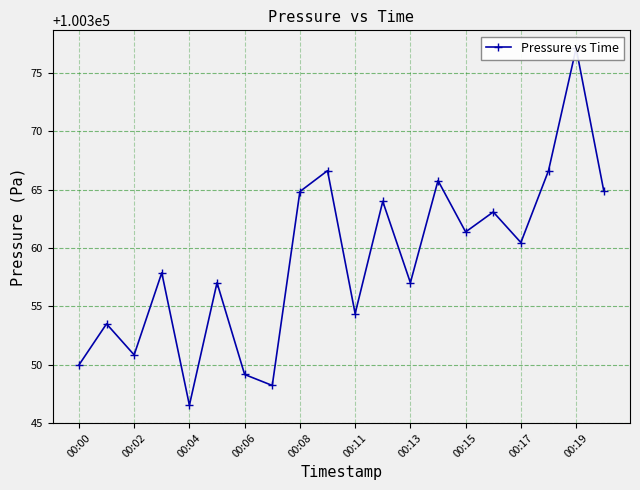

Reading left to right, list all the values displayed in this chart.

100350.0	100353.5	100350.8	100357.9	100346.5	100357.0	100349.2	100348.2	100364.8	100366.6	100354.4	100364.0	100357.0	100365.8	100361.4	100363.1	100360.5	100366.6	100377.1	100364.9